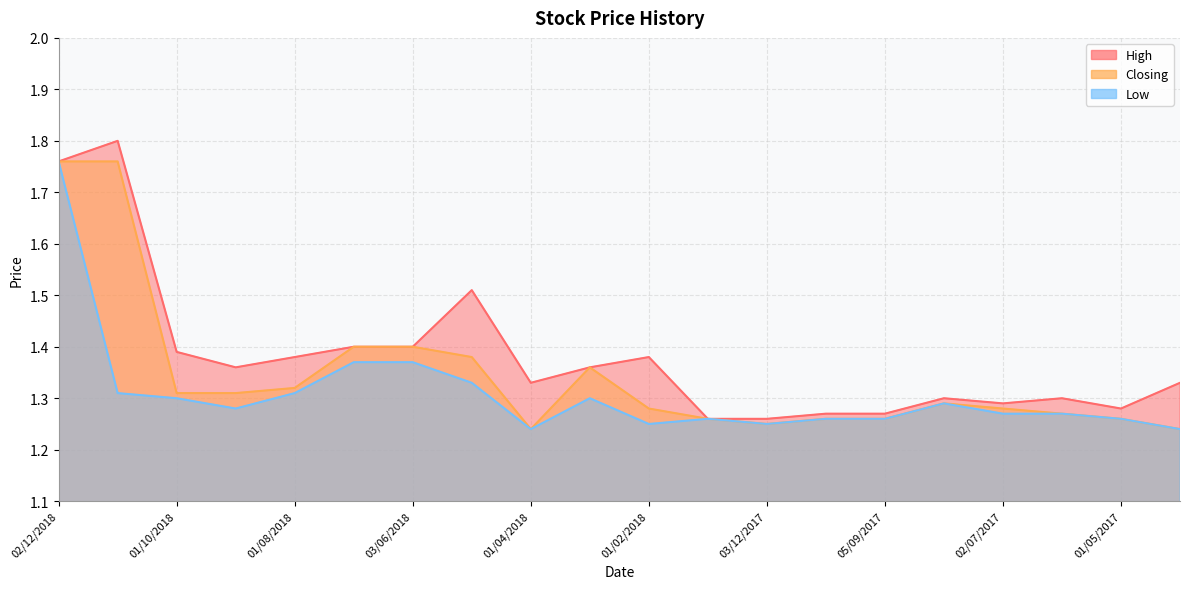

At which label does Low reach its minimum?

01/04/2018